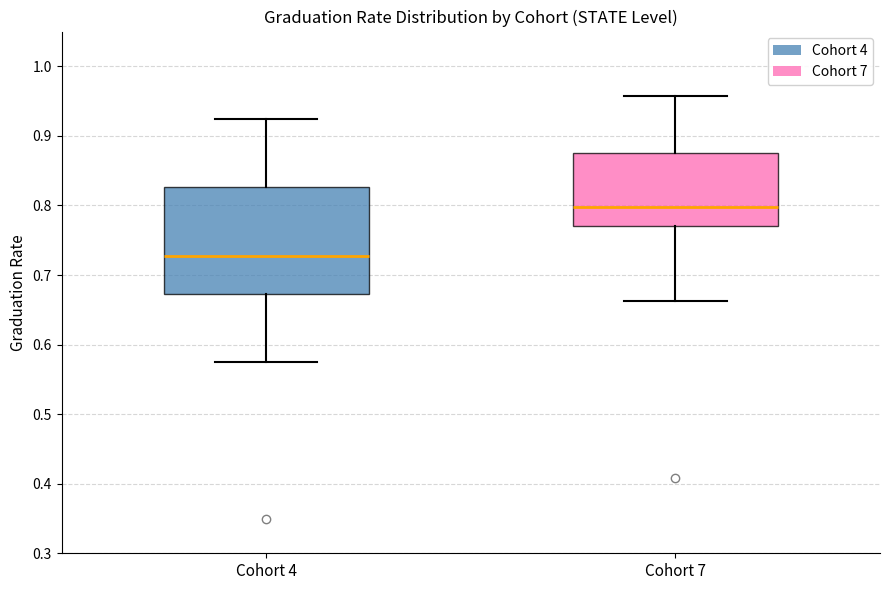

Which box has the highest median line?

Cohort 7